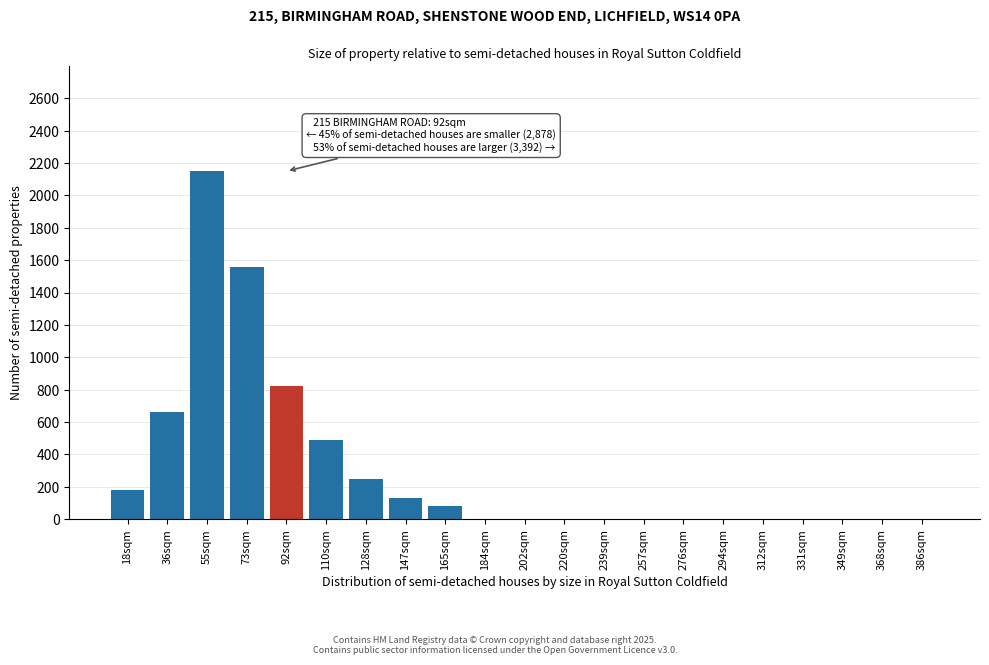

Reading right to left, extract all data points from this chart.

386sqm=0	368sqm=0	349sqm=0	331sqm=0	312sqm=0	294sqm=0	276sqm=0	257sqm=0	239sqm=0	220sqm=0	202sqm=0	184sqm=0	165sqm=80	147sqm=130	128sqm=250	110sqm=490	92sqm=820	73sqm=1560	55sqm=2150	36sqm=660	18sqm=180